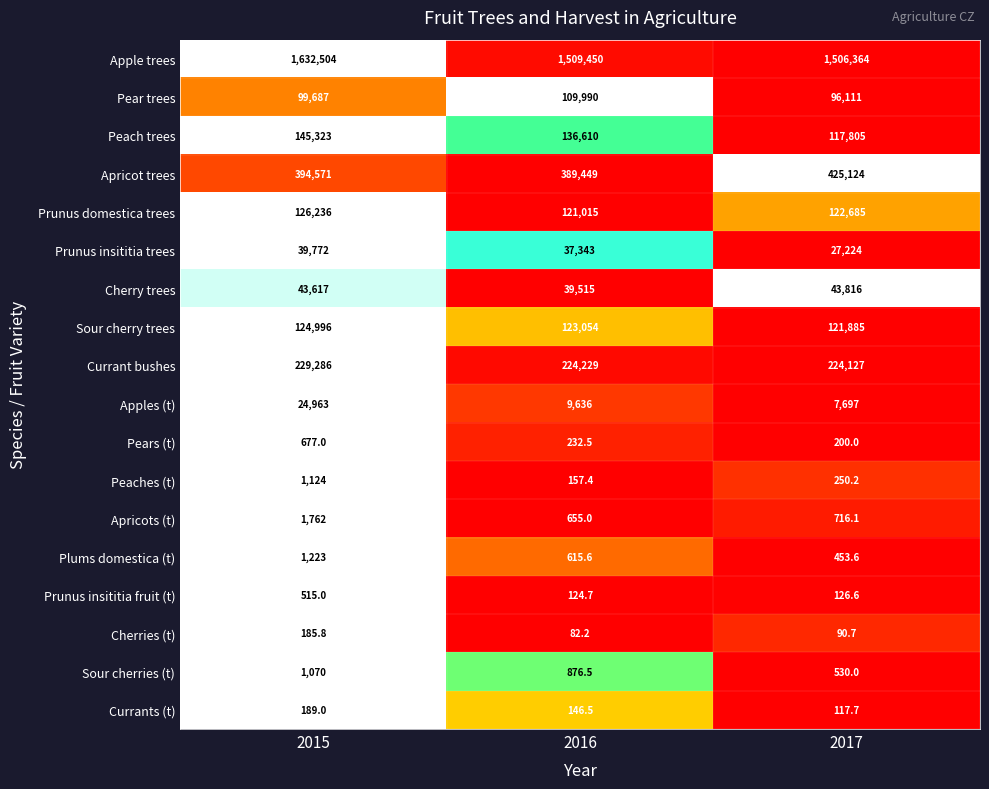

List the series in order of their peak value, lowest first.

Cherries (t), Currants (t), Prunus insititia fruit (t), Pears (t), Sour cherries (t), Peaches (t), Plums domestica (t), Apricots (t), Apples (t), Prunus insititia trees, Cherry trees, Pear trees, Sour cherry trees, Prunus domestica trees, Peach trees, Currant bushes, Apricot trees, Apple trees